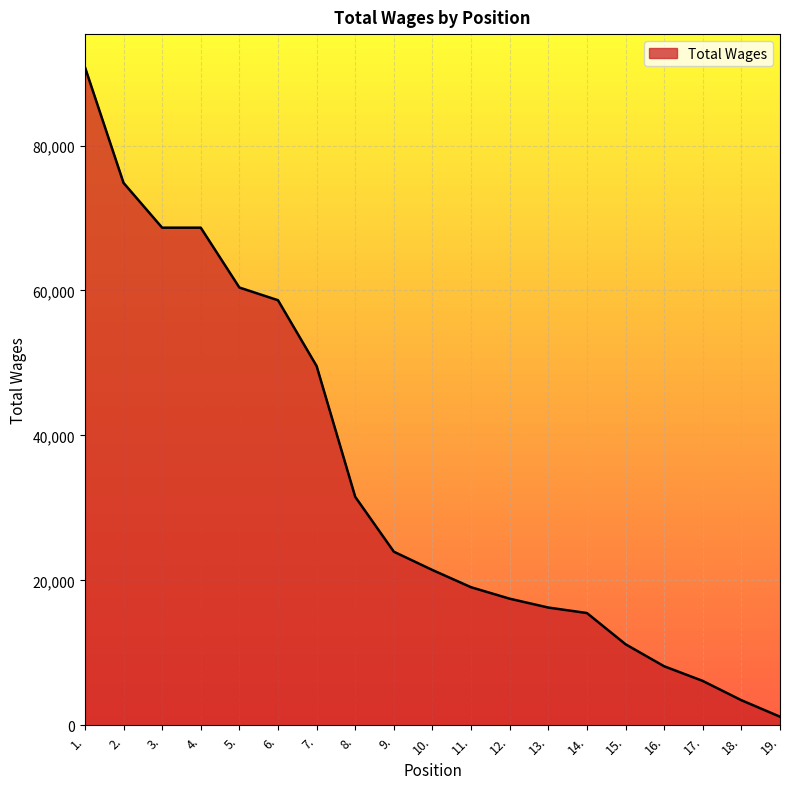

What is the greatest value displayed?

90841